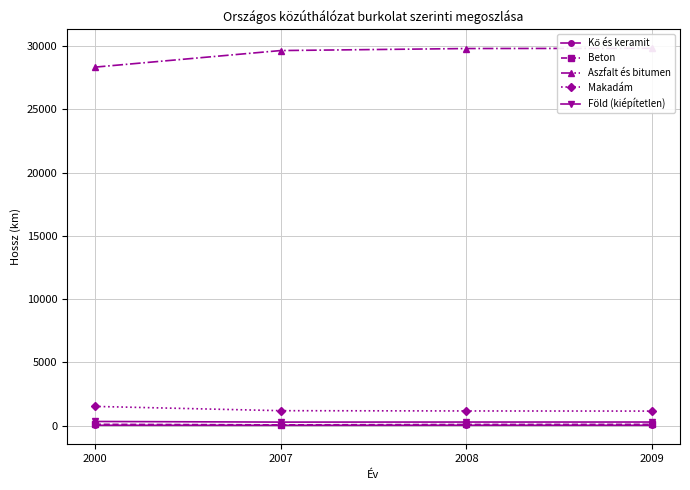

What is the maximum value for Makadám?

1517.0